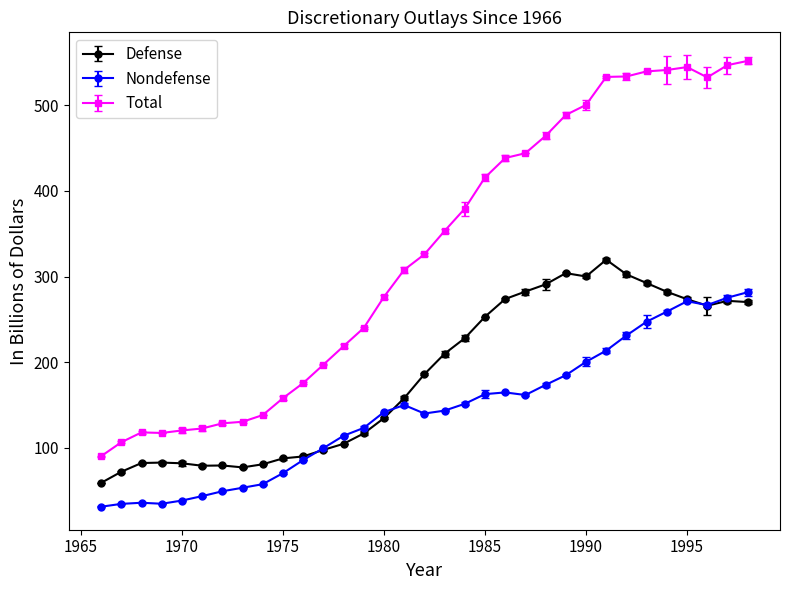

True or false: Nondefense and Total cross at least once.

False